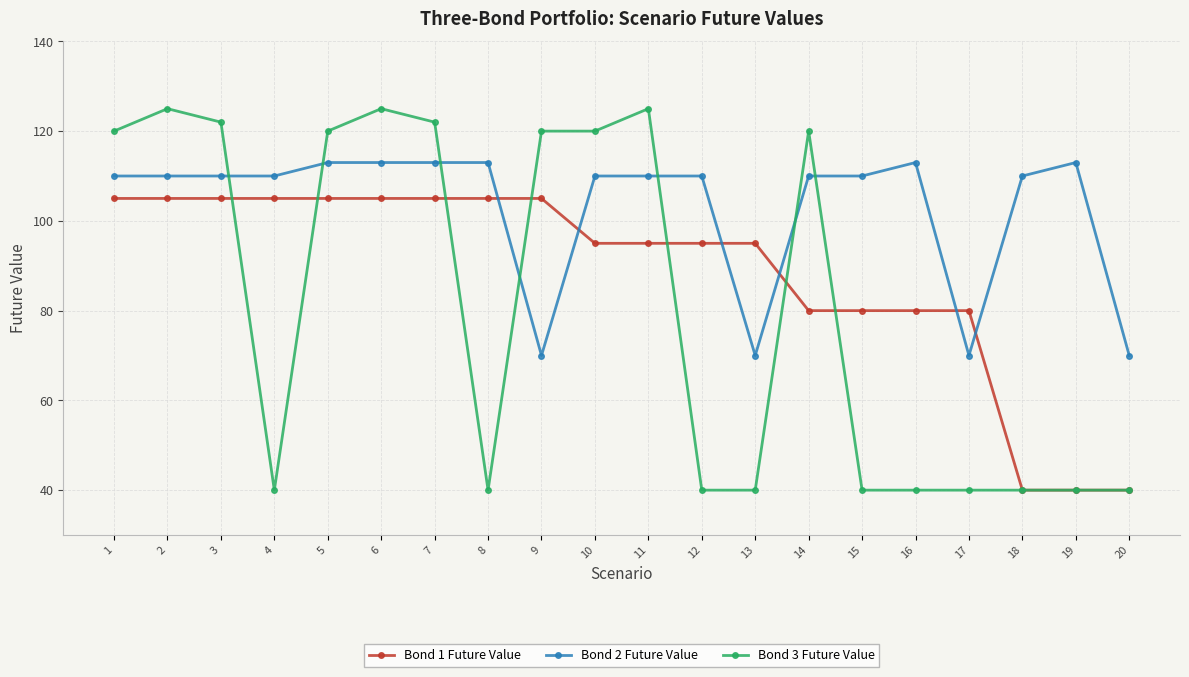

Where do Bond 2 Future Value and Bond 3 Future Value first cross each other?

3 and 4